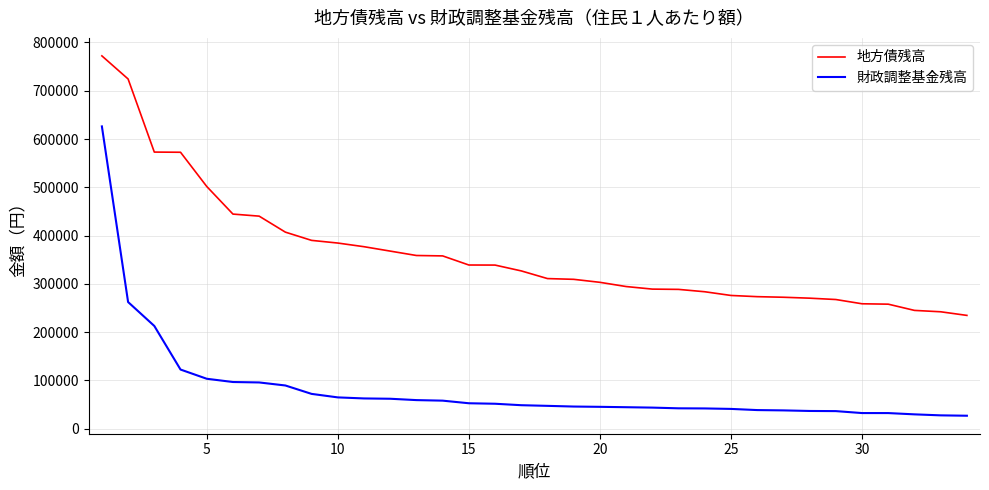

Is this an area chart (filled region under the line)?

No